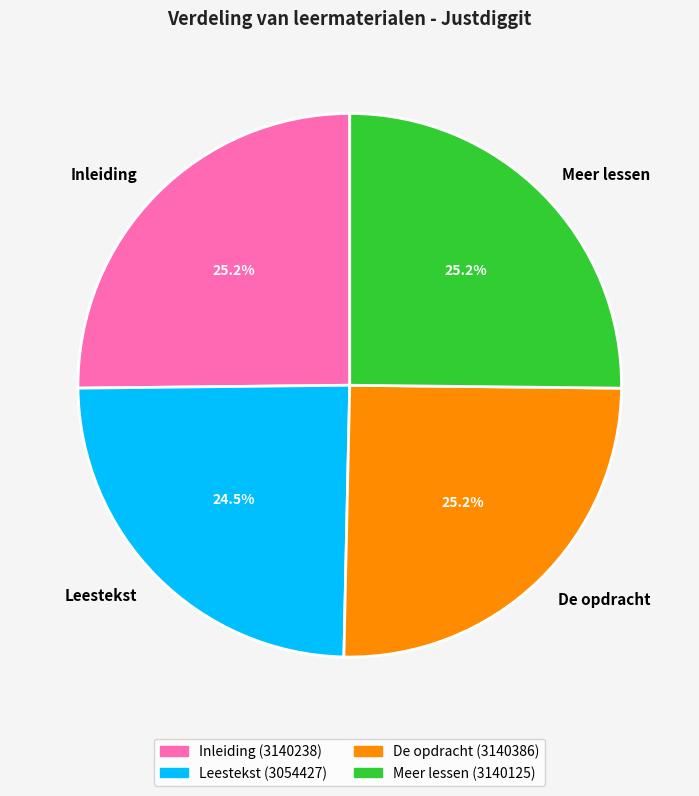

The De opdracht slice represents 25% of the pie. True or false?

True